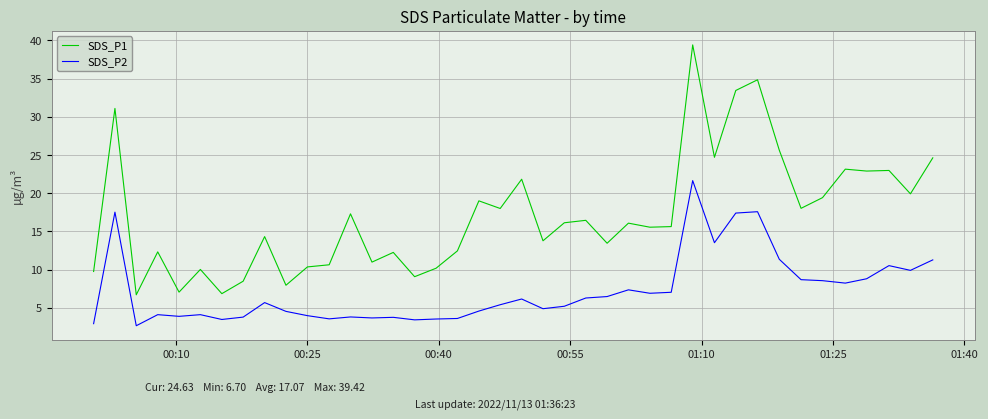

Which series has the largest range (max minus min)?

SDS_P1